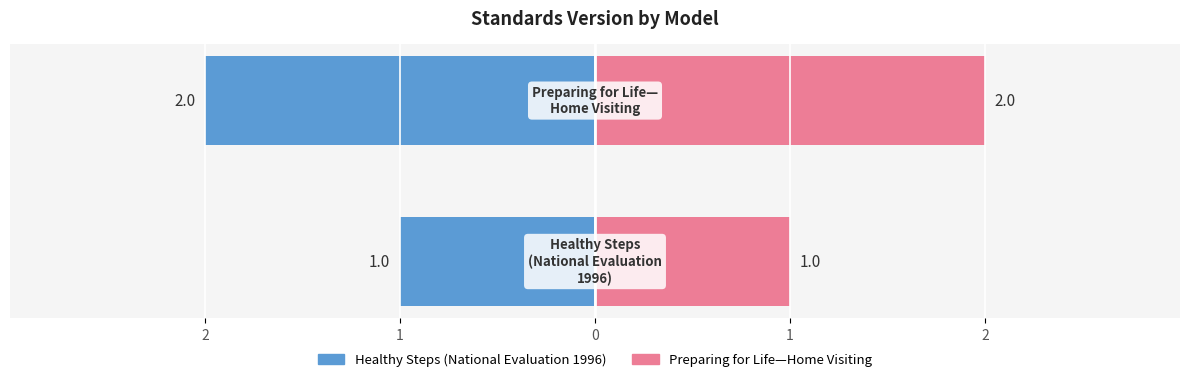

What is the value of the Healthy Steps (National Evaluation 1996) bar at the 2nd from the left?

-2